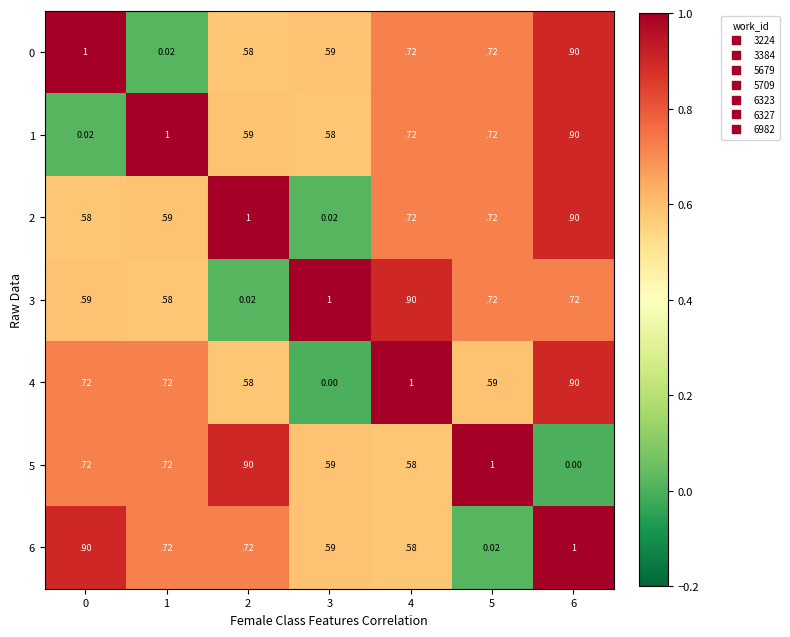

Count the number of data series in this chart.

7